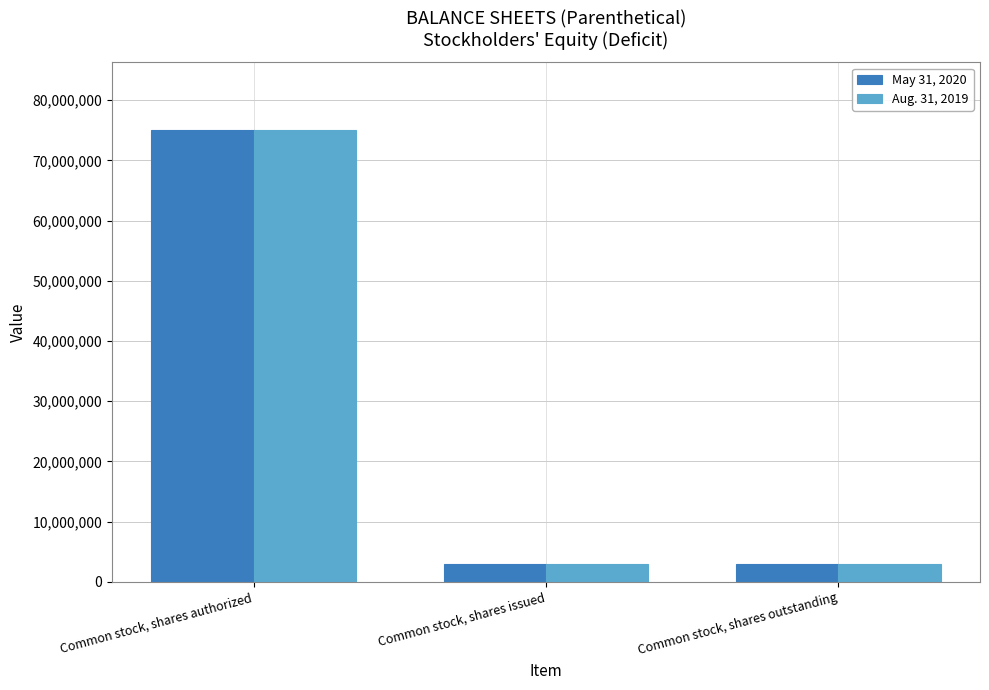

How many distinct data groups are displayed?

2